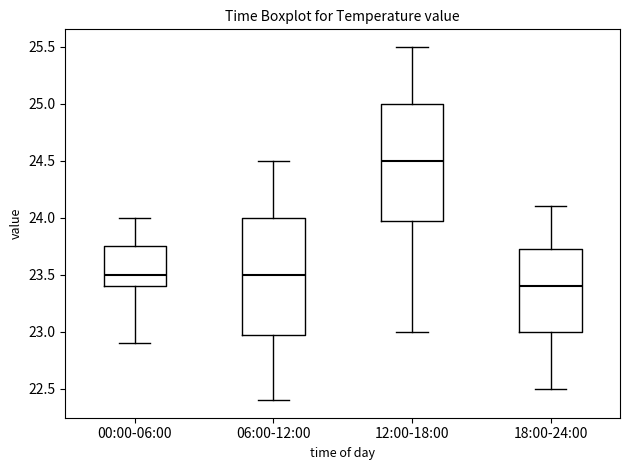

Where is the upper edge of the box for 18:00-24:00 on the y-axis? The values are not printed on the chart, so give them approximately, as read against the axis.

23.75